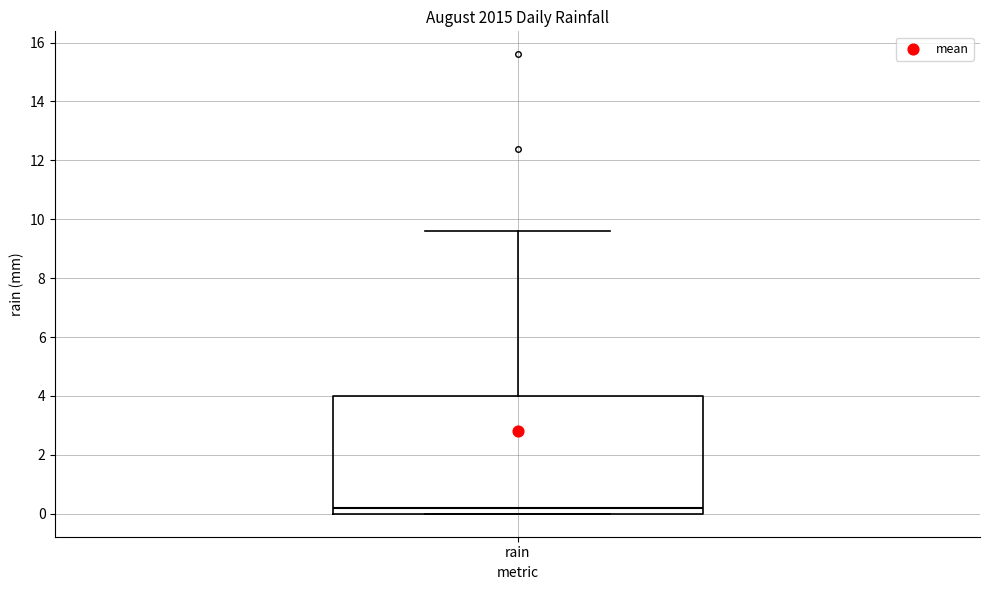

Transcribe this box plot: give where the median line is, the range the box spans, and where the two whiskers end, as read against the y-axis. The values are not printed on the chart, so give them approximately, as read against the axis.

median 0.2, box 0.0 to 4.0, whiskers 0.0 to 9.6